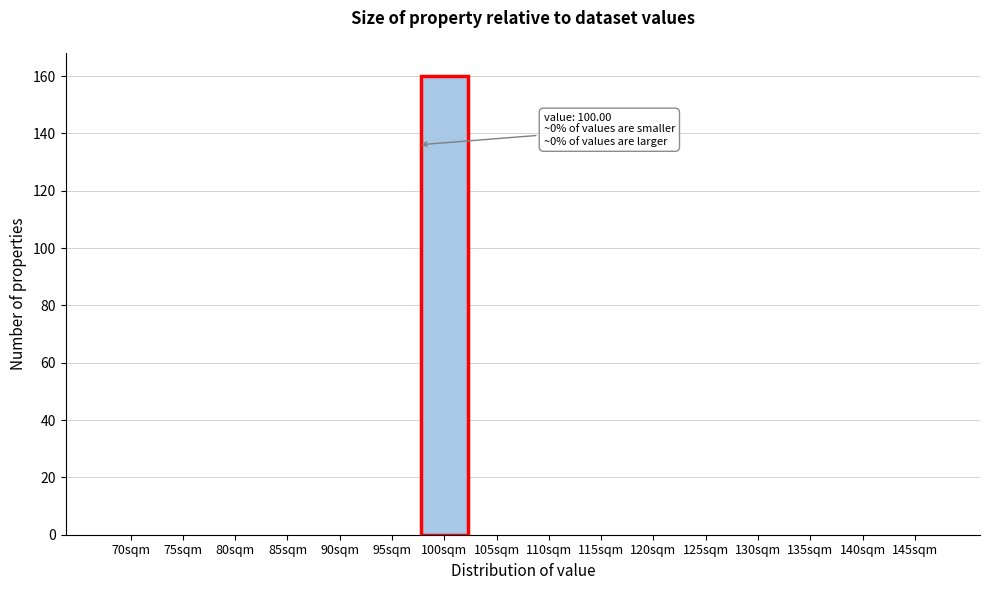

Reading left to right, what are all the values shown in this chart?

70sqm=0	75sqm=0	80sqm=0	85sqm=0	90sqm=0	95sqm=0	100sqm=160	105sqm=0	110sqm=0	115sqm=0	120sqm=0	125sqm=0	130sqm=0	135sqm=0	140sqm=0	145sqm=0